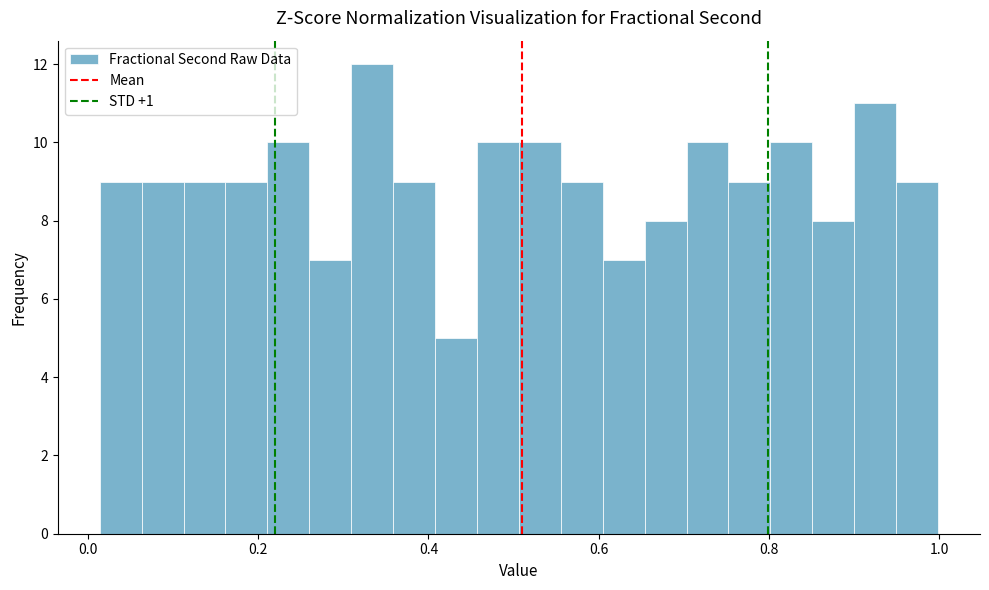

Read against the x-axis, roughly where is the centre of the tallest bar?

0.34